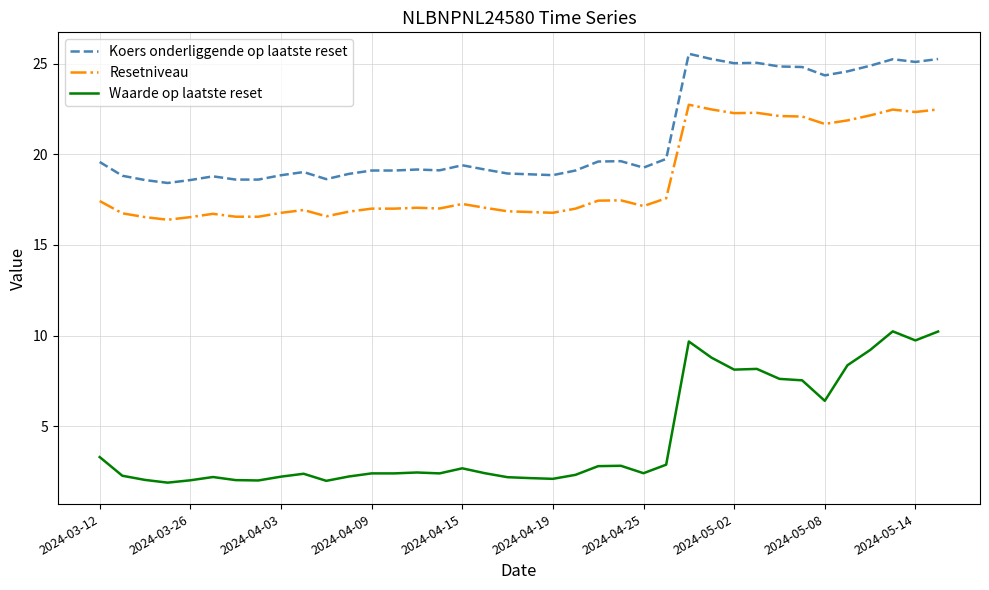

How many categories are shown in the chart?

38